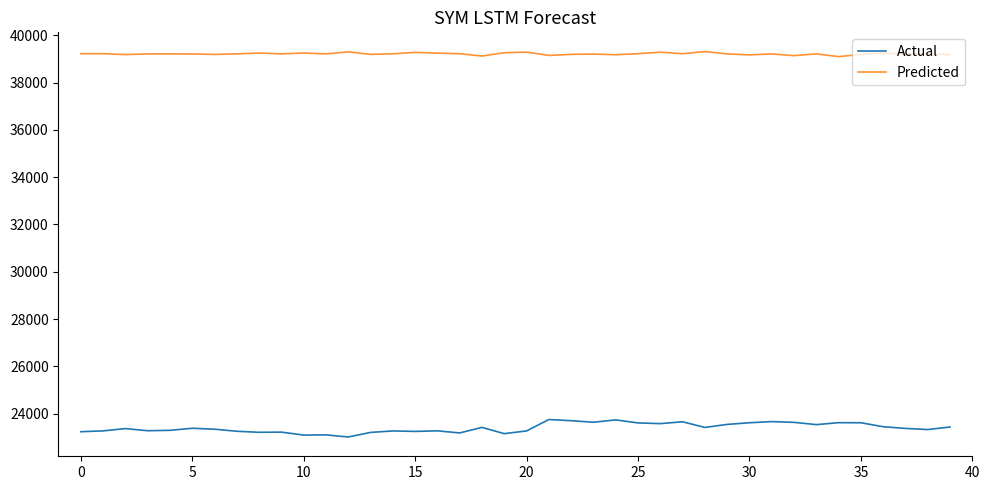

List the series in order of their overall mean, highest first.

Predicted, Actual